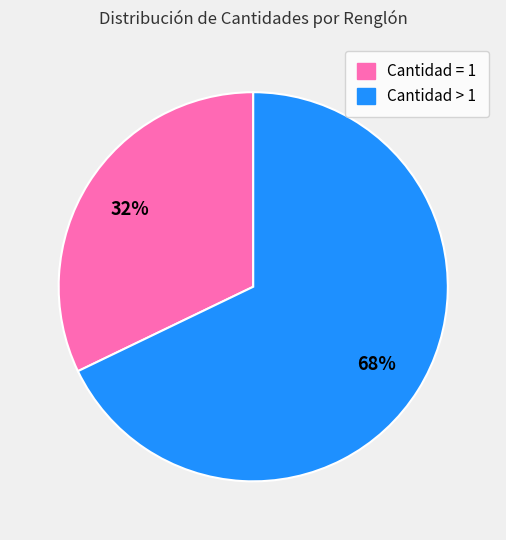

Does any single category account for the majority?

Yes